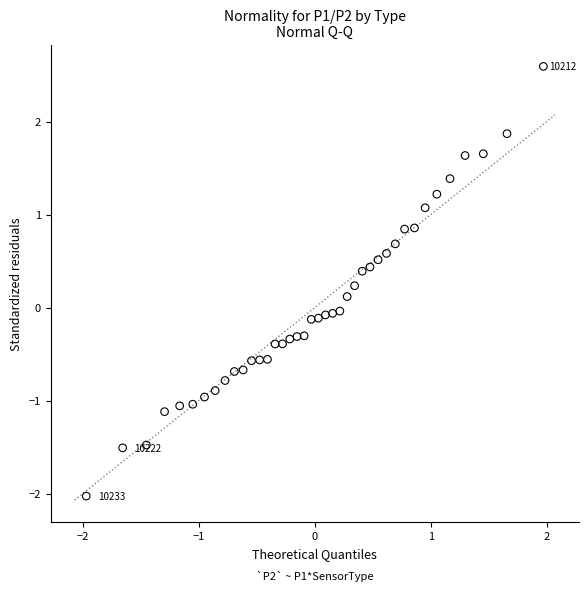

What is the range of Y values (max minus min)?

4.6